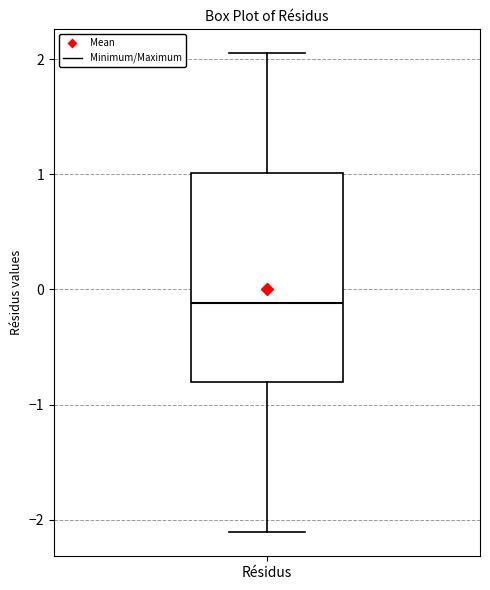

Read this box plot against the y-axis: the position of the median line, the range covered by the box, and the ends of both whiskers. The values are not printed on the chart, so give them approximately, as read against the axis.

median -0.1, box -0.8 to 1.0, whiskers -2.1 to 2.1